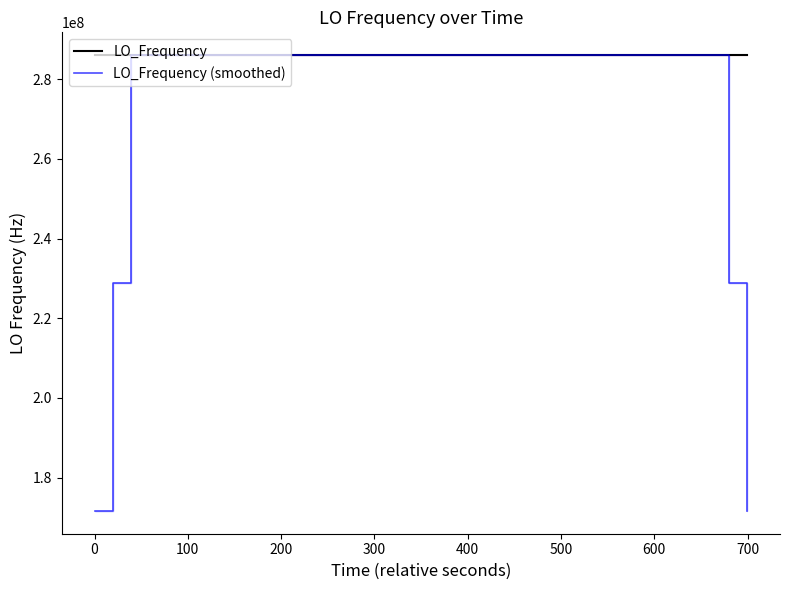

What is the minimum value for LO_Frequency?

286046972.7